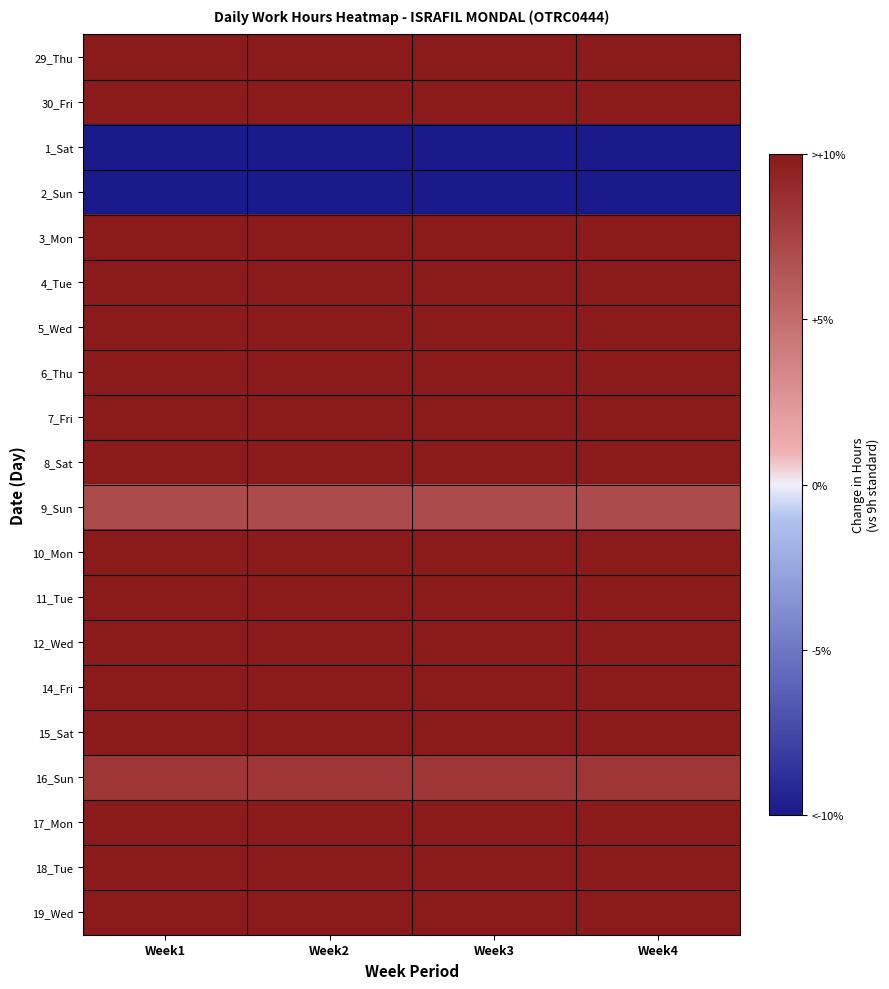

Reading left to right, transcribe all the data shown in this chart.

29_Thu: Week1=57.1	Week2=57.1	Week3=57.1	Week4=57.1
30_Fri: Week1=57.0	Week2=57.0	Week3=57.0	Week4=57.0
1_Sat: Week1=-100.0	Week2=-100.0	Week3=-100.0	Week4=-100.0
2_Sun: Week1=-100.0	Week2=-100.0	Week3=-100.0	Week4=-100.0
3_Mon: Week1=58.1	Week2=58.1	Week3=58.1	Week4=58.1
4_Tue: Week1=57.9	Week2=57.9	Week3=57.9	Week4=57.9
5_Wed: Week1=57.7	Week2=57.7	Week3=57.7	Week4=57.7
6_Thu: Week1=58.3	Week2=58.3	Week3=58.3	Week4=58.3
7_Fri: Week1=57.6	Week2=57.6	Week3=57.6	Week4=57.6
8_Sat: Week1=59.9	Week2=59.9	Week3=59.9	Week4=59.9
9_Sun: Week1=7.0	Week2=7.0	Week3=7.0	Week4=7.0
10_Mon: Week1=58.6	Week2=58.6	Week3=58.6	Week4=58.6
11_Tue: Week1=82.8	Week2=82.8	Week3=82.8	Week4=82.8
12_Wed: Week1=24.1	Week2=24.1	Week3=24.1	Week4=24.1
14_Fri: Week1=11.7	Week2=11.7	Week3=11.7	Week4=11.7
15_Sat: Week1=26.1	Week2=26.1	Week3=26.1	Week4=26.1
16_Sun: Week1=8.2	Week2=8.2	Week3=8.2	Week4=8.2
17_Mon: Week1=57.9	Week2=57.9	Week3=57.9	Week4=57.9
18_Tue: Week1=56.3	Week2=56.3	Week3=56.3	Week4=56.3
19_Wed: Week1=57.2	Week2=57.2	Week3=57.2	Week4=57.2